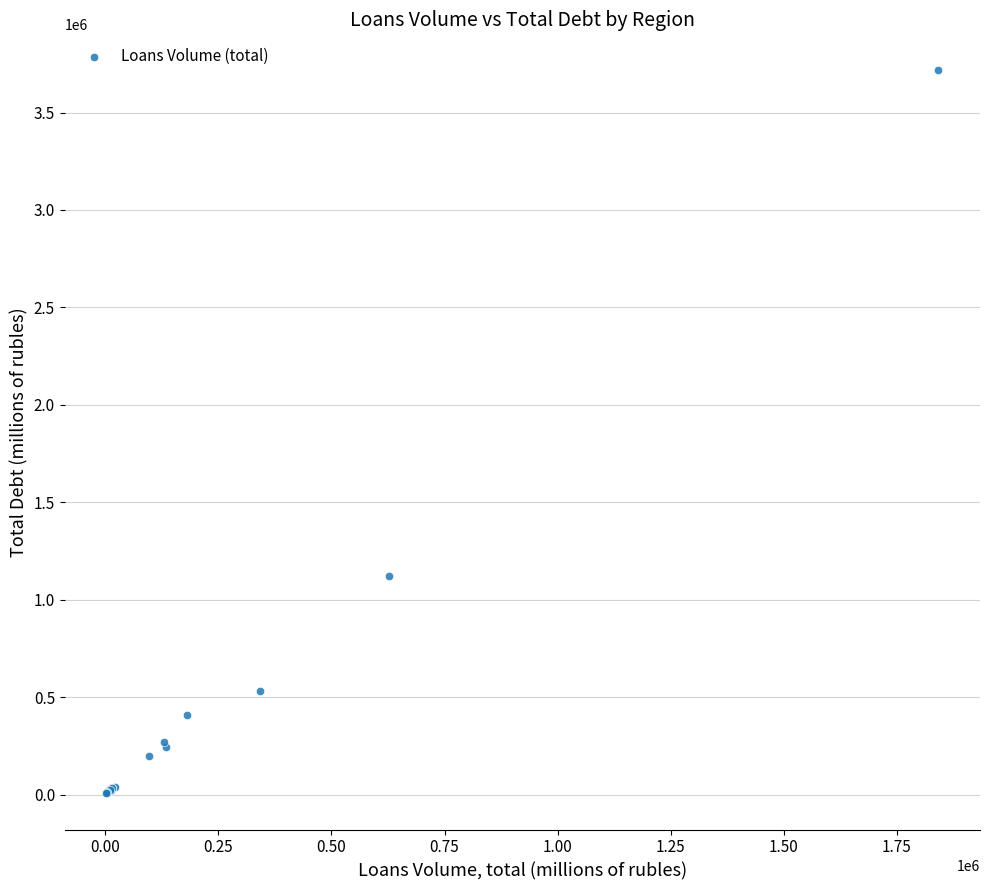

What Y value in the scatter plot is closest to 1860987?

1124174